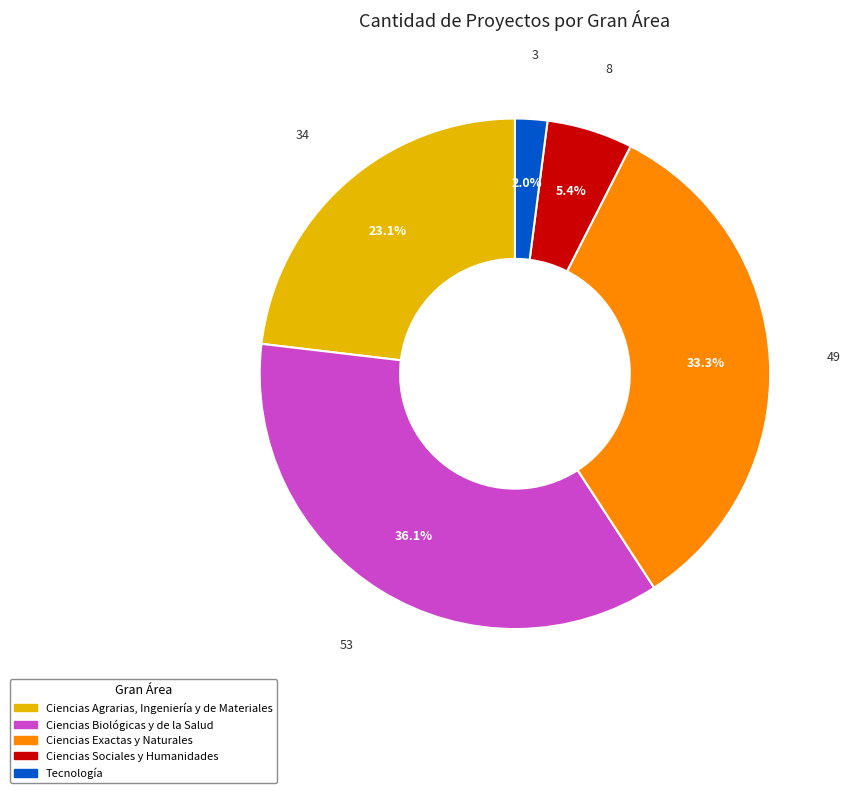

Between Ciencias Agrarias, Ingeniería y de Materiales and Ciencias Sociales y Humanidades, which is larger?

Ciencias Agrarias, Ingeniería y de Materiales